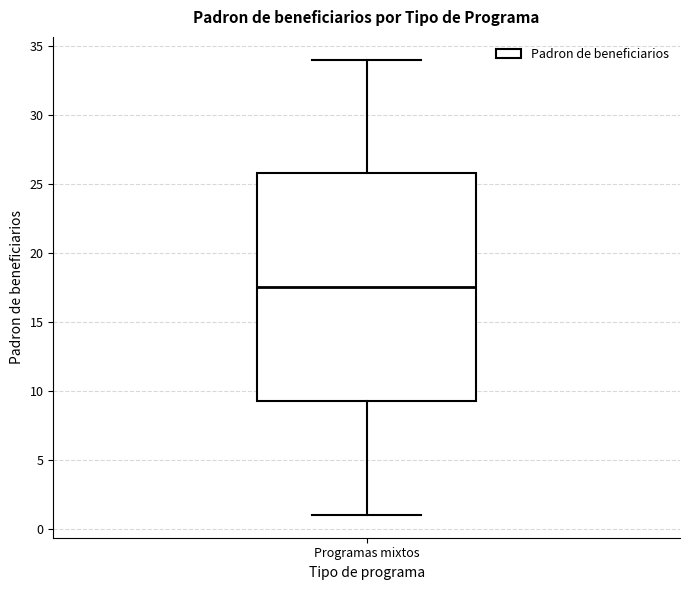

Transcribe this box plot: give where the median line is, the range the box spans, and where the two whiskers end, as read against the y-axis. The values are not printed on the chart, so give them approximately, as read against the axis.

median 17.5, box 9.5 to 26.0, whiskers 1.0 to 34.0